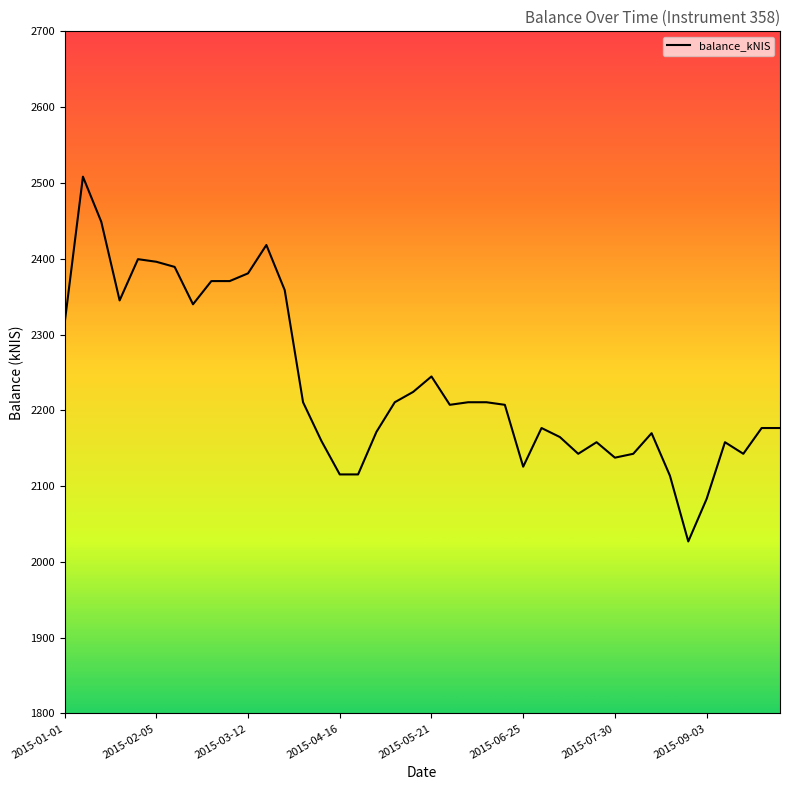

What is the smallest value displayed?

2027.0